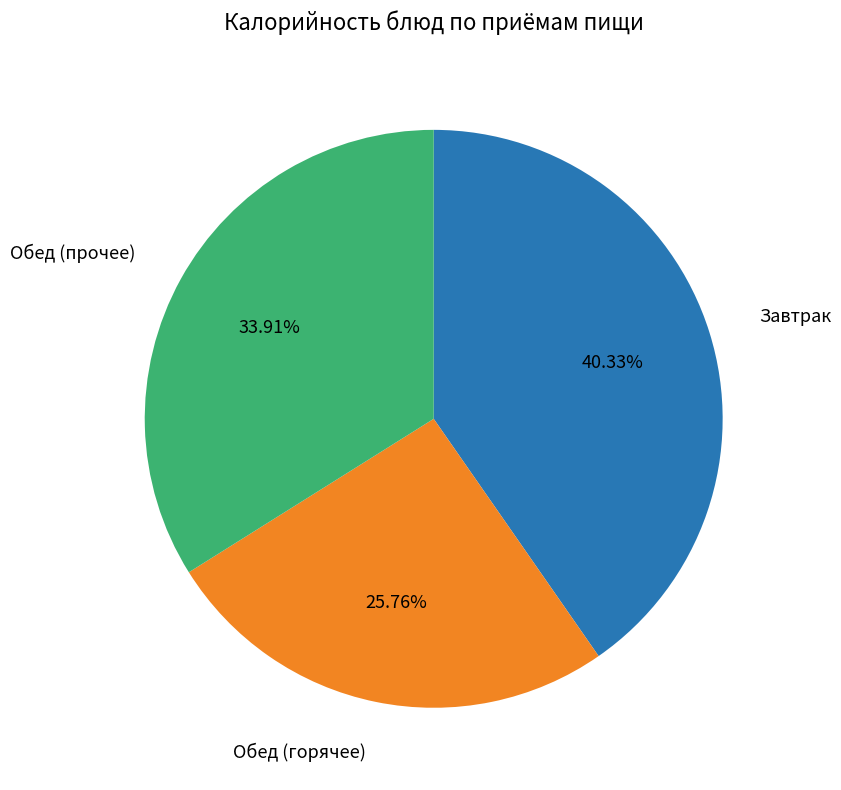

Does any single category account for the majority?

No